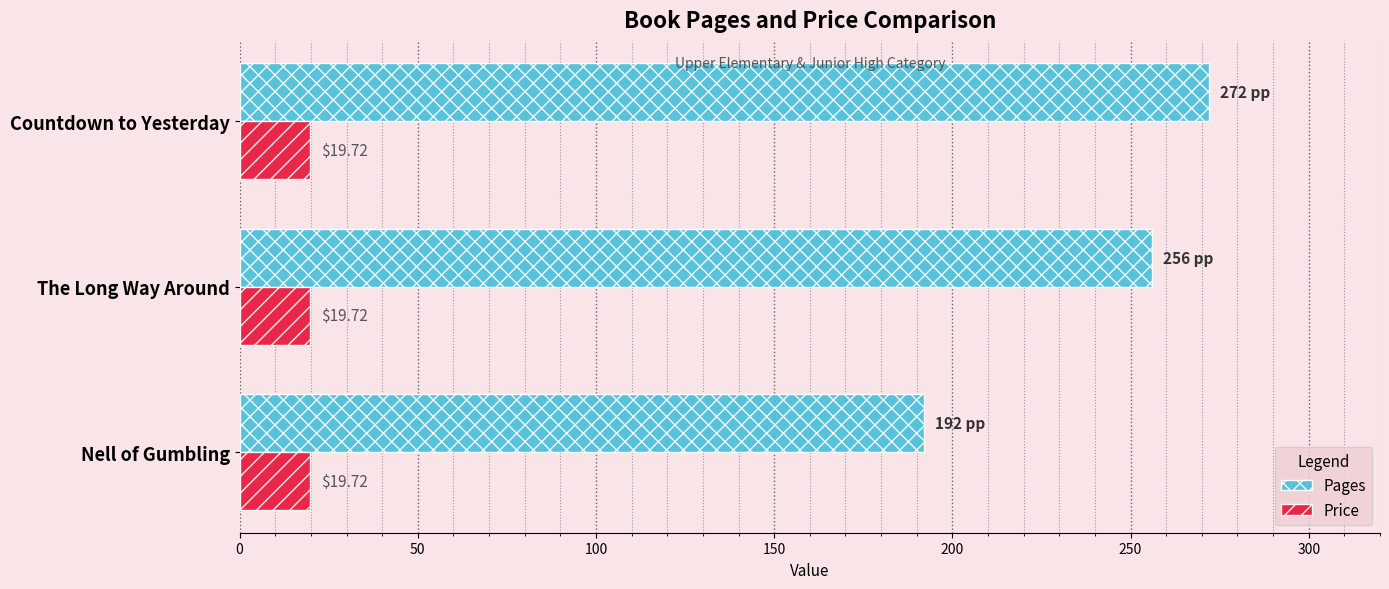

What is the spread (max minus min) of values at Countdown to Yesterday?

252.3